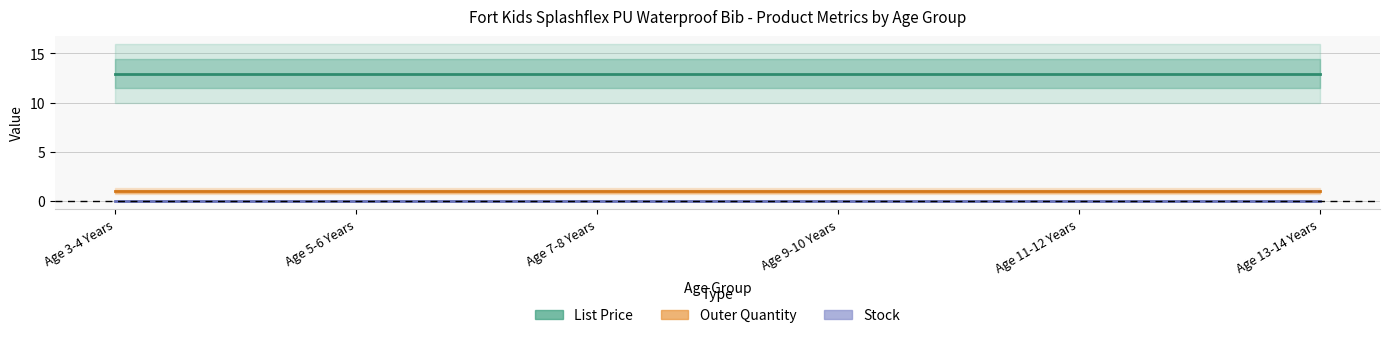

Which series has the largest total across all categories?

List Price